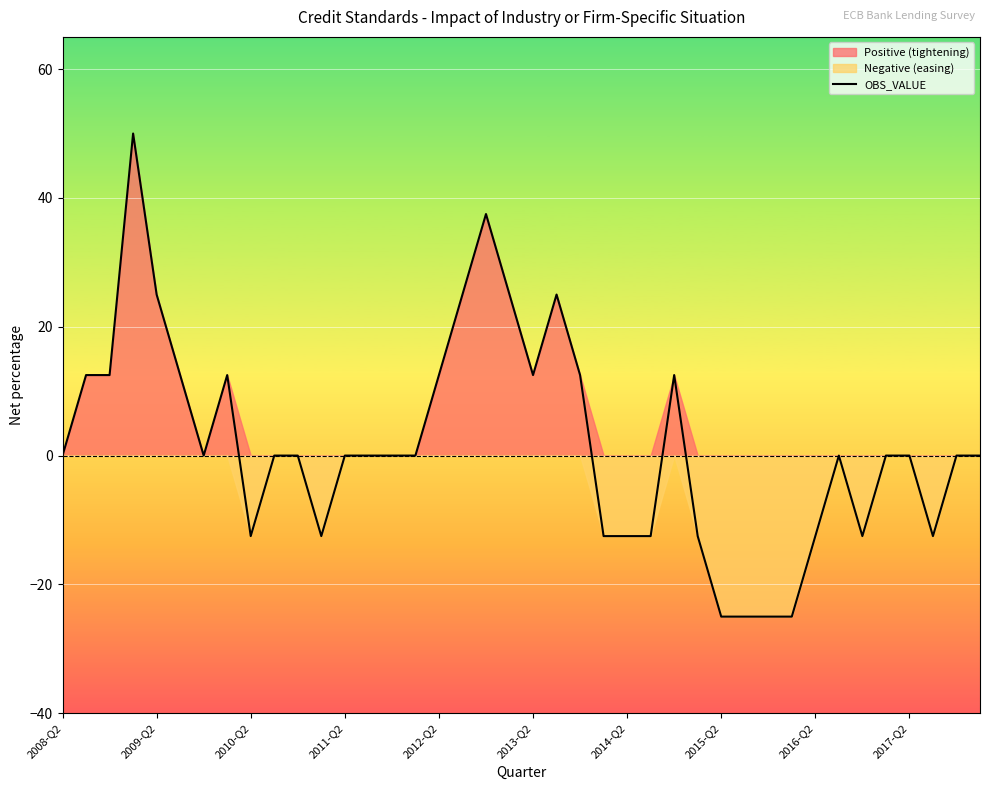

What is the sum of the values at 33 and 2012-Q2?

25.0